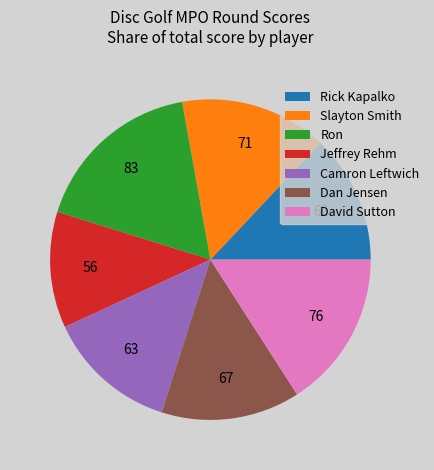

Which has a higher value, David Sutton or Jeffrey Rehm?

David Sutton